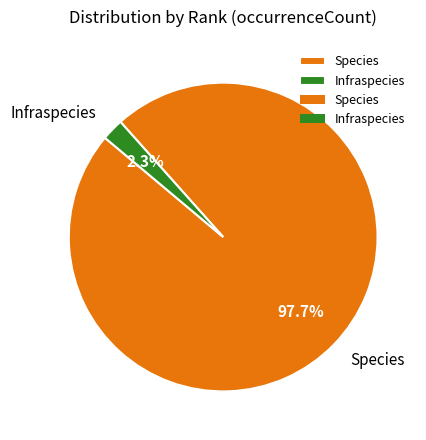

What is the ratio of the value at Species to the value at Infraspecies?

42.5